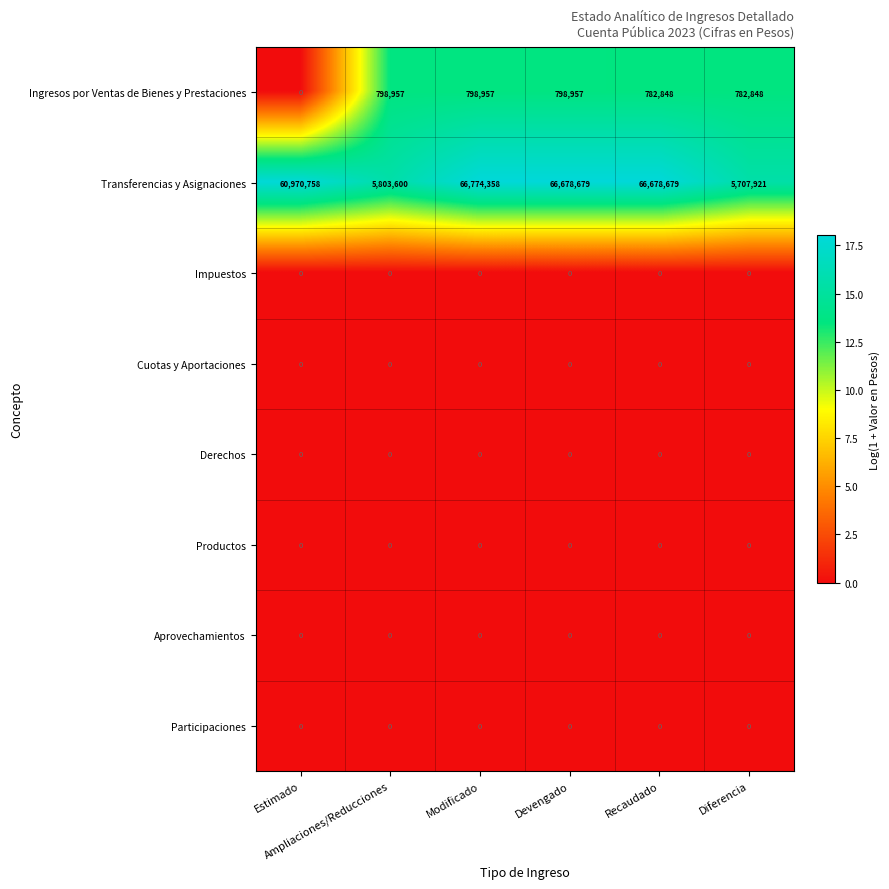

What is the maximum value shown in the chart?

66774358